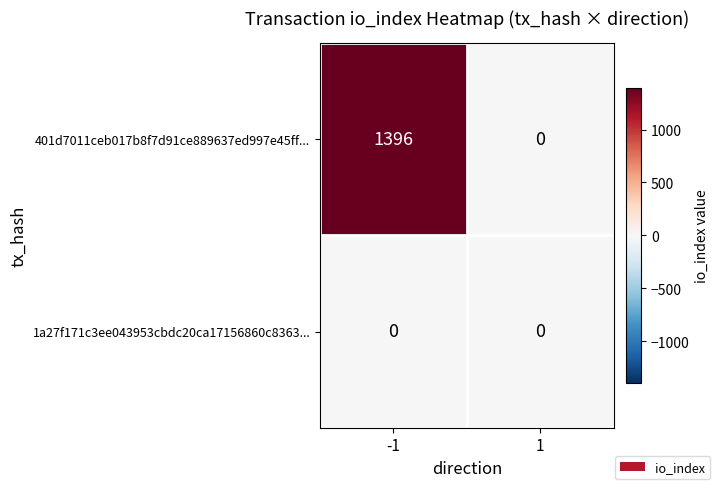

List the series in order of their overall mean, highest first.

401d7011ceb017b8f7d91ce889637ed997e45ff..., 1a27f171c3ee043953cbdc20ca17156860c8363...